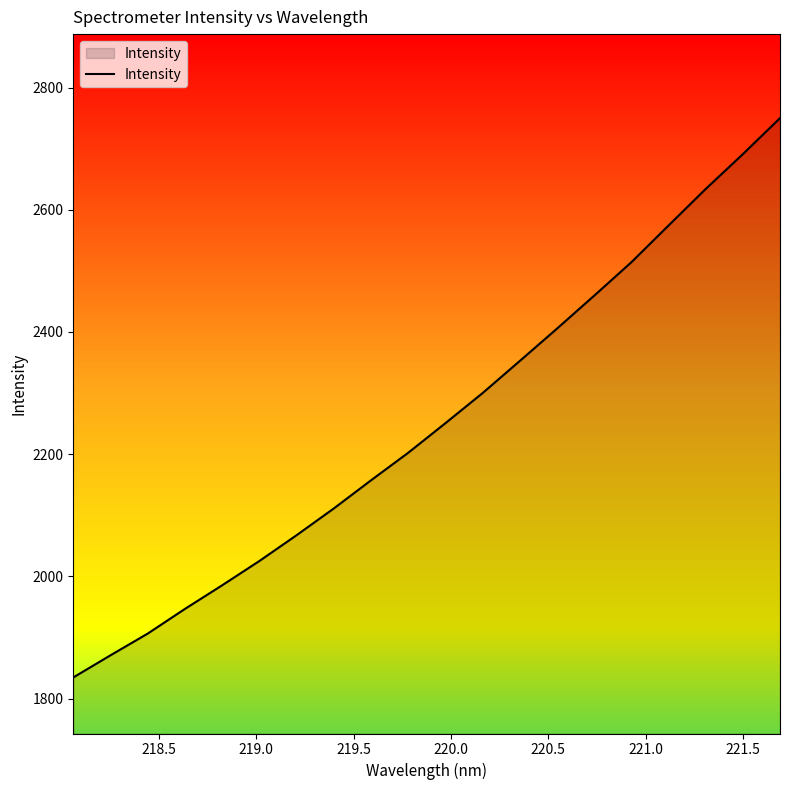

What is the difference between the maximum and minimum values?

915.5